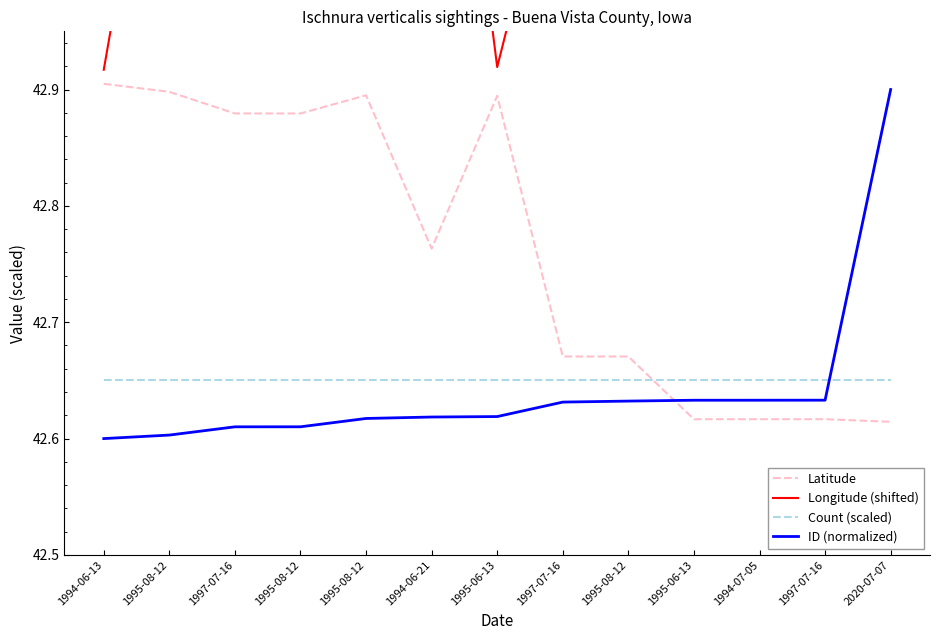

How many intersections are there between Count (scaled) and Latitude?

1